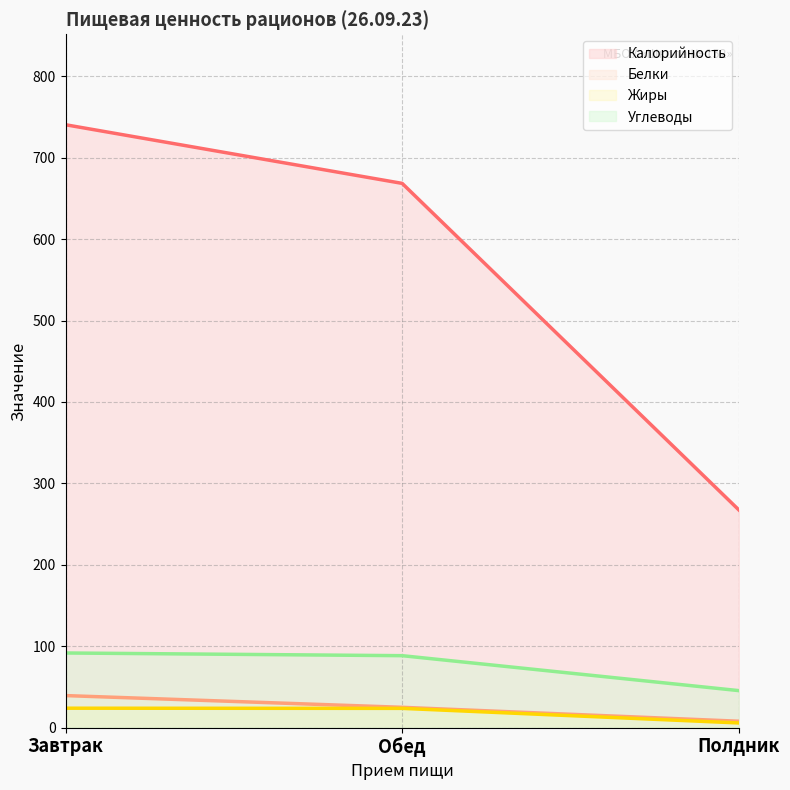

What position from the right is Полдник?

1